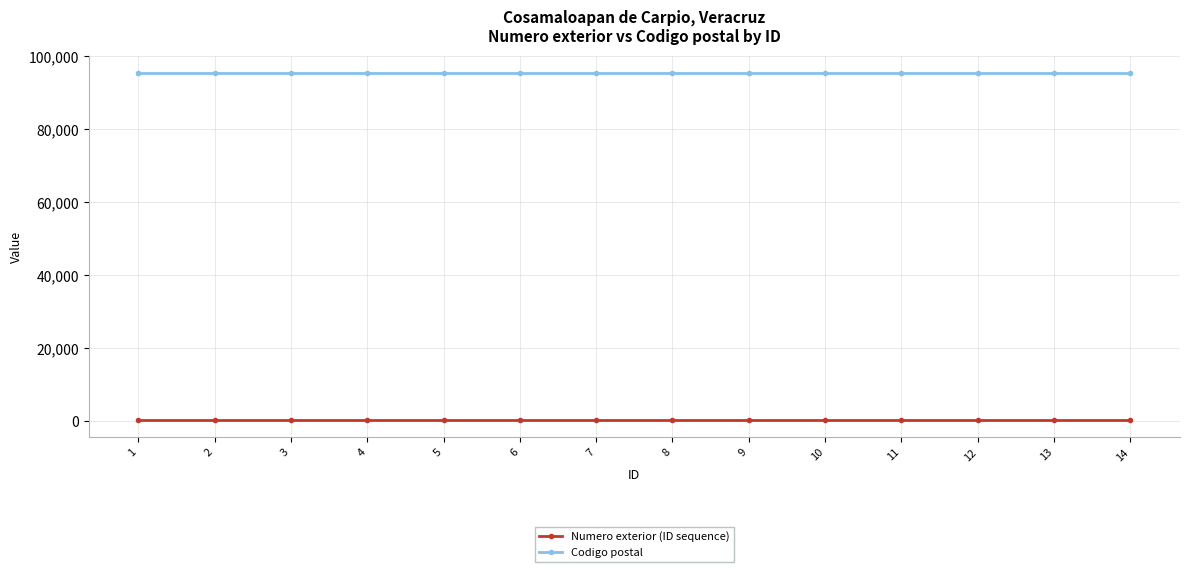

Reading left to right, extract all data points from this chart.

Numero exterior (ID sequence): 401	401	401	401	401	401	401	401	401	401	401	401	401	401
Codigo postal: 95400	95400	95400	95400	95400	95400	95400	95400	95400	95400	95400	95400	95400	95400